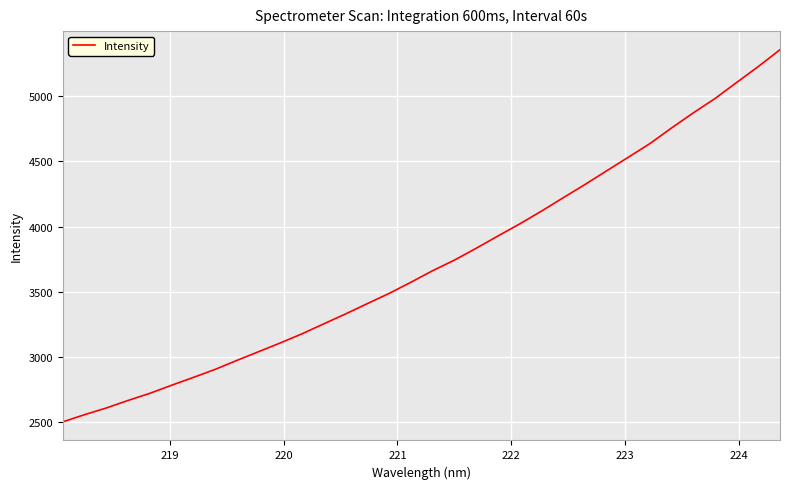

What is the greatest value displayed?

5356.0